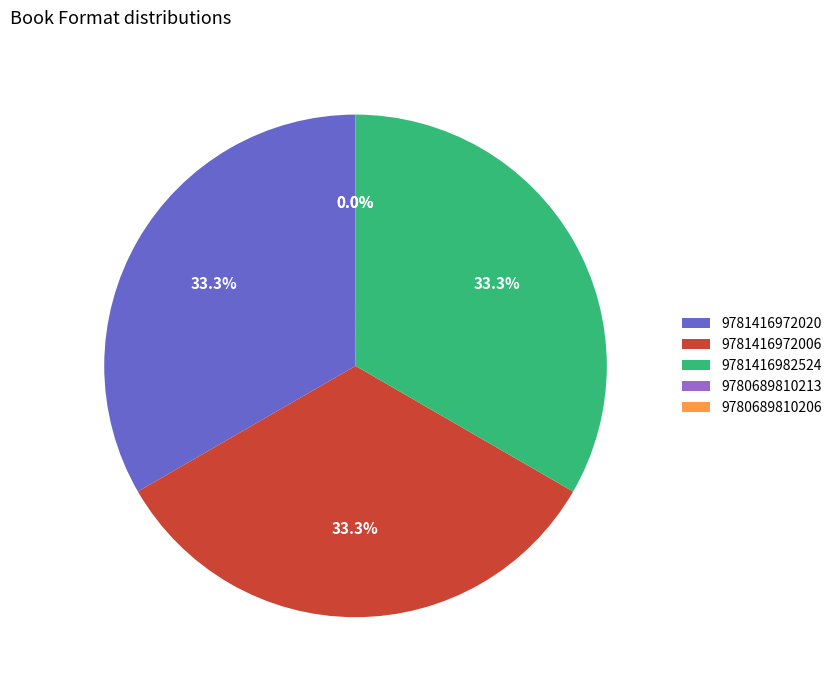

What percentage is NOT represented by 9781416972020?

66.7%